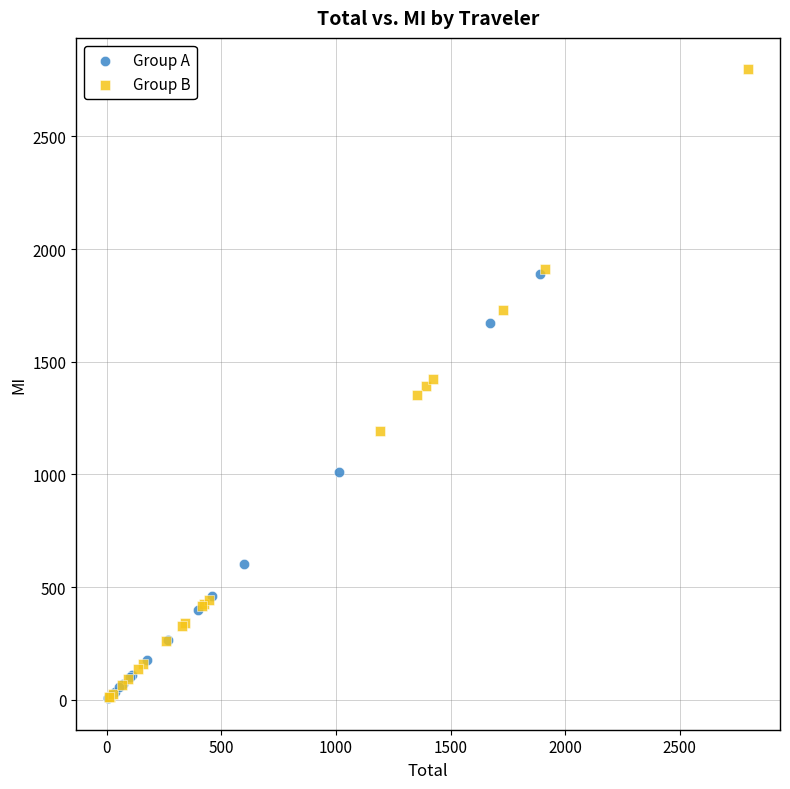

Which series contains the highest Y value?

Group B